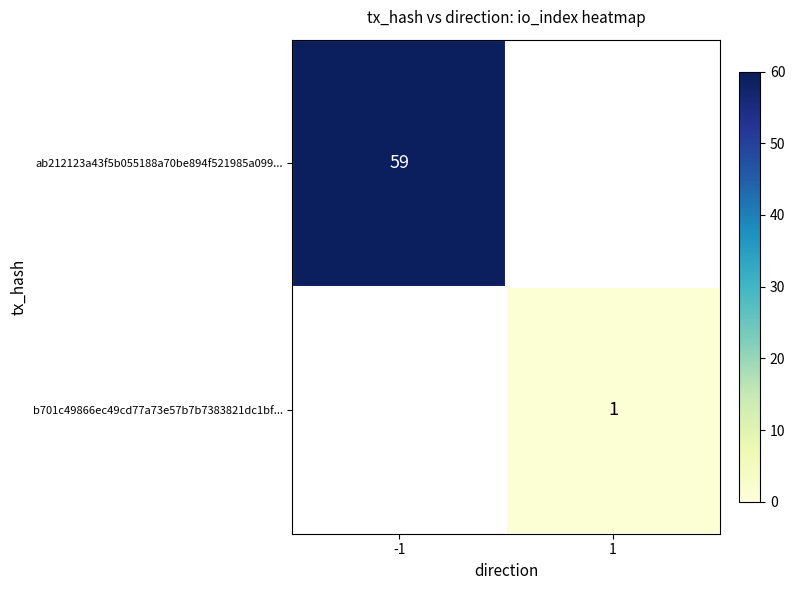

How many categories are shown in the chart?

2